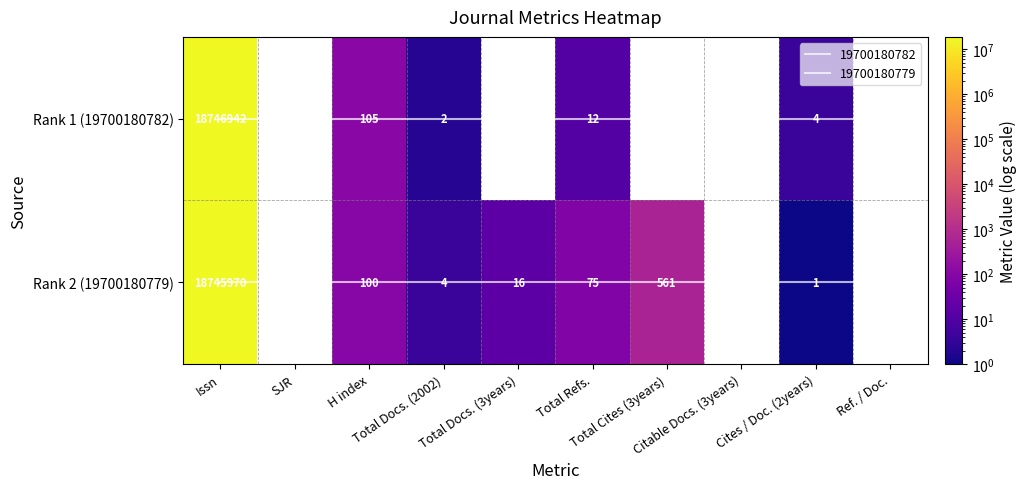

At which label is Rank 1 (19700180782) closest to 9373472?

H index